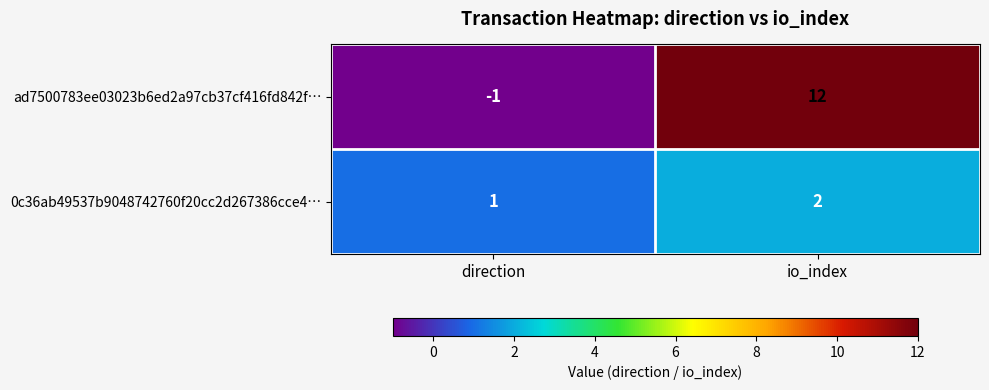

The ad7500783ee03023b6ed2a97cb37cf416fd842f… series shows 18 at io_index. True or false?

False